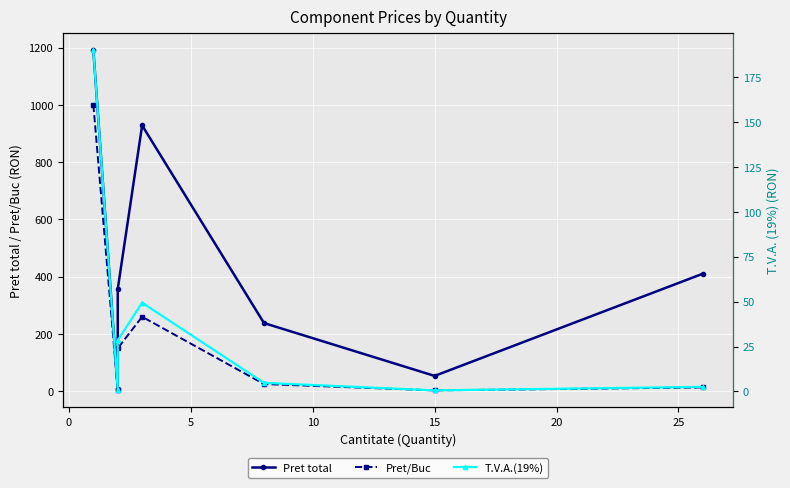

What is the difference between the maximum and minimum values in the T.V.A.(19%) series?

189.4